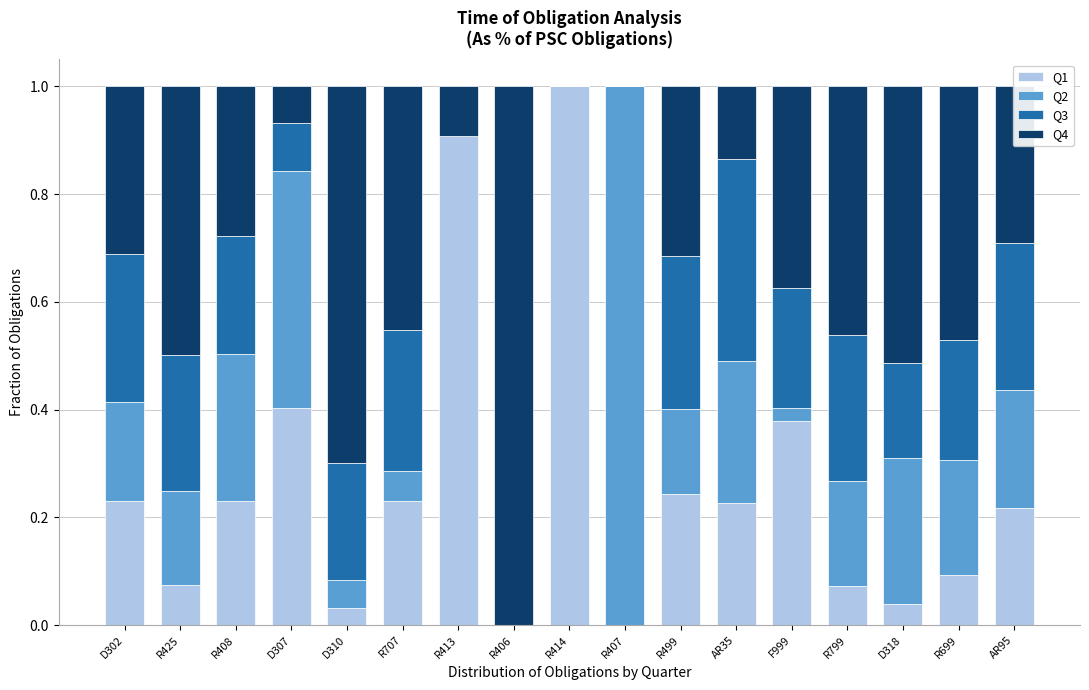

What is the maximum value for Q1?

1.0